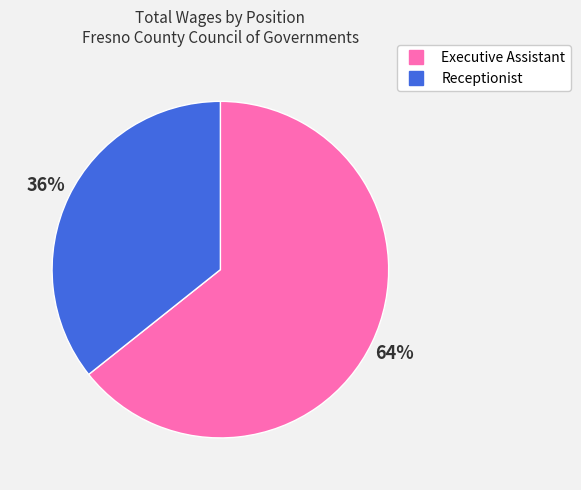

The Receptionist slice represents 36% of the pie. True or false?

True